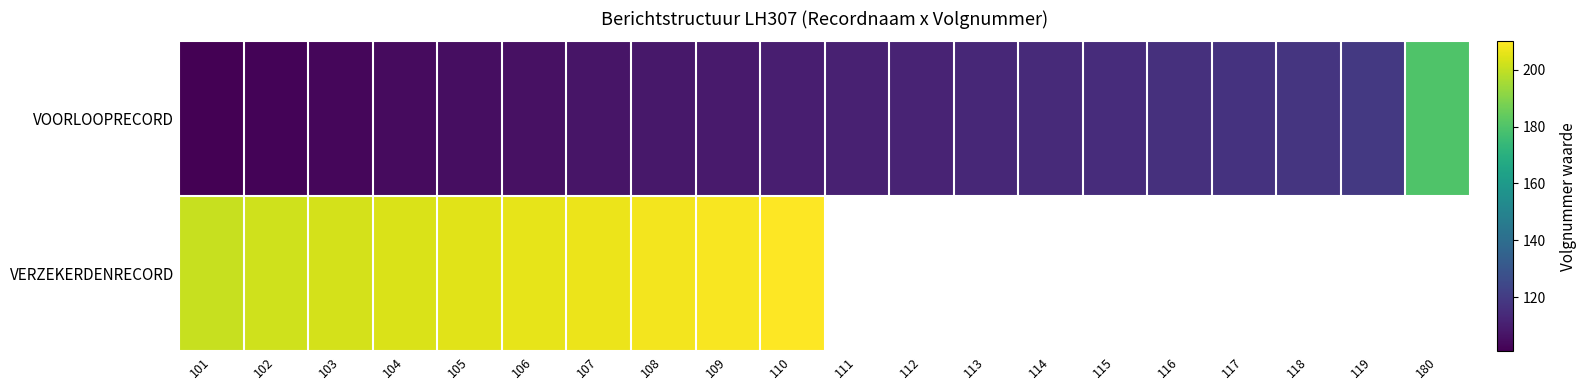

How many series are shown in this chart?

2